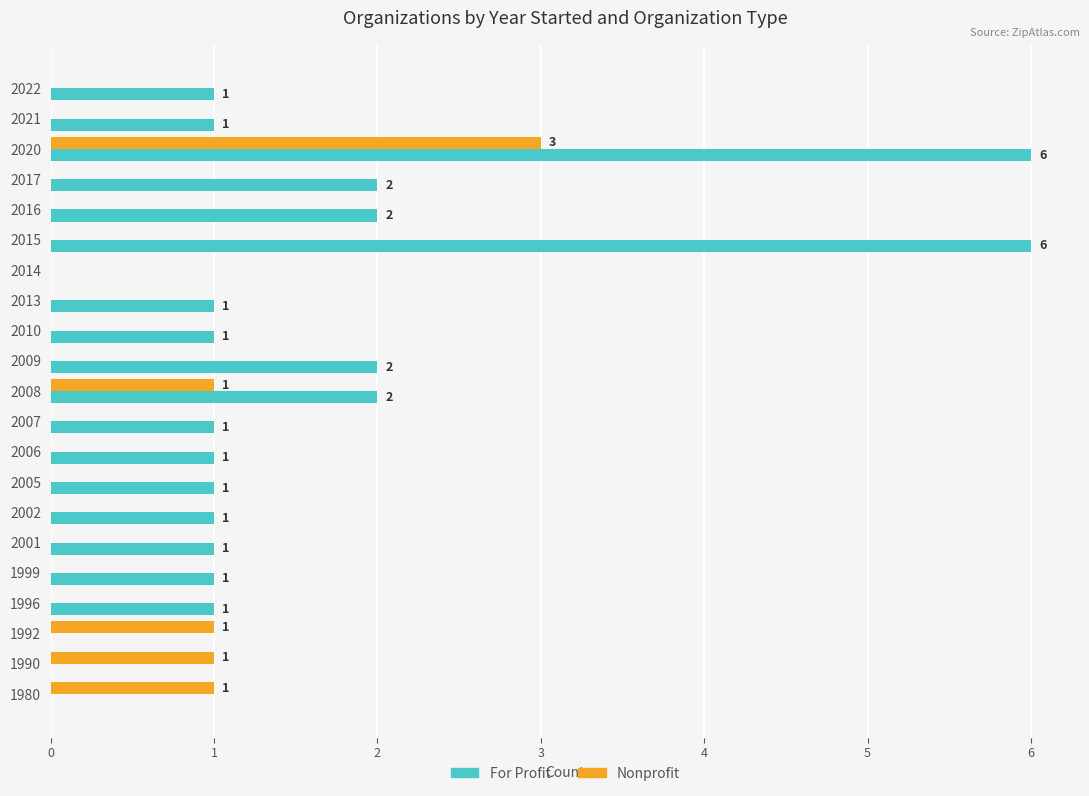

What is the sum of all Nonprofit values?

7